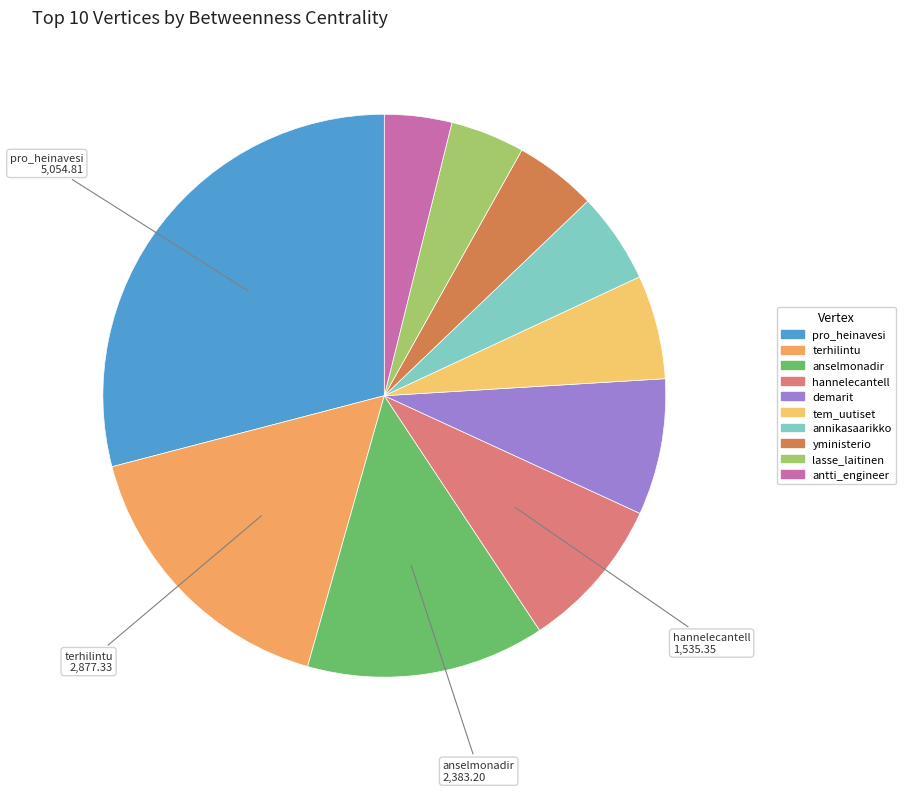

What is the change in value from tem_uutiset to antti_engineer?

-366.9